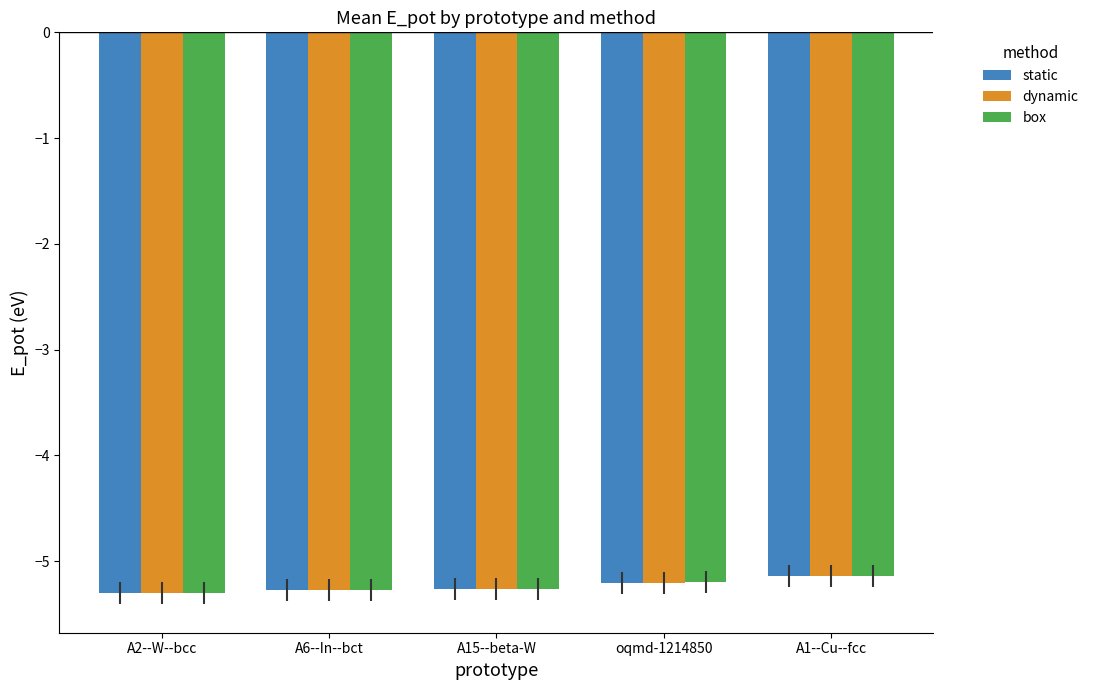

What is the greatest value displayed?

-5.1